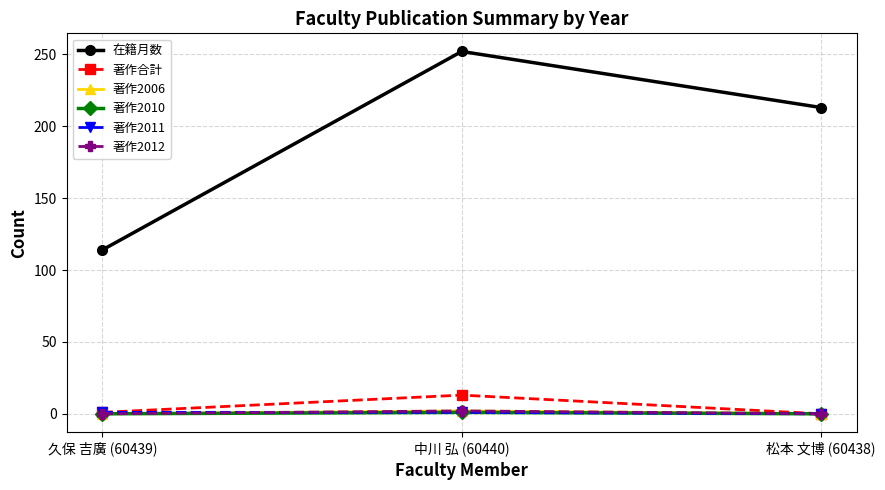

Between 久保 吉廣 (60439) and 中川 弘 (60440), which is larger?

中川 弘 (60440)